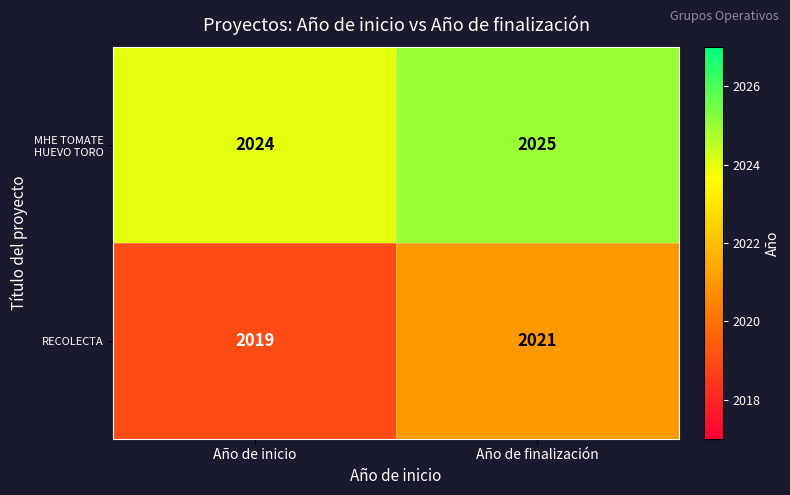

Reading left to right, extract all data points from this chart.

MHE TOMATE HUEVO TORO: Año de inicio=2024	Año de finalización=2025
RECOLECTA: Año de inicio=2019	Año de finalización=2021